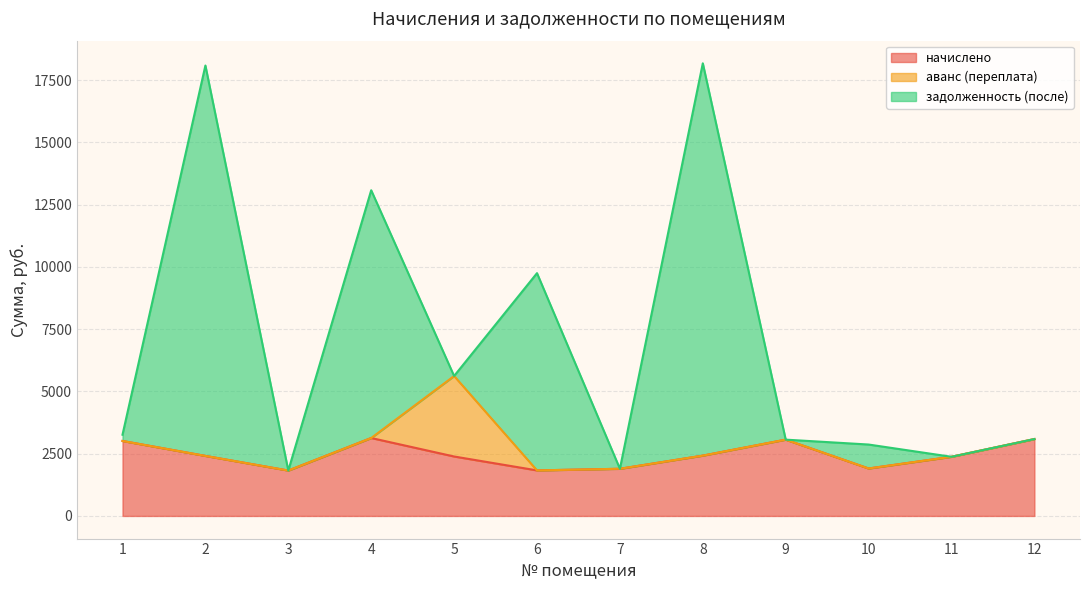

The задолженность (после) series shows 22088.4 at 4. True or false?

False